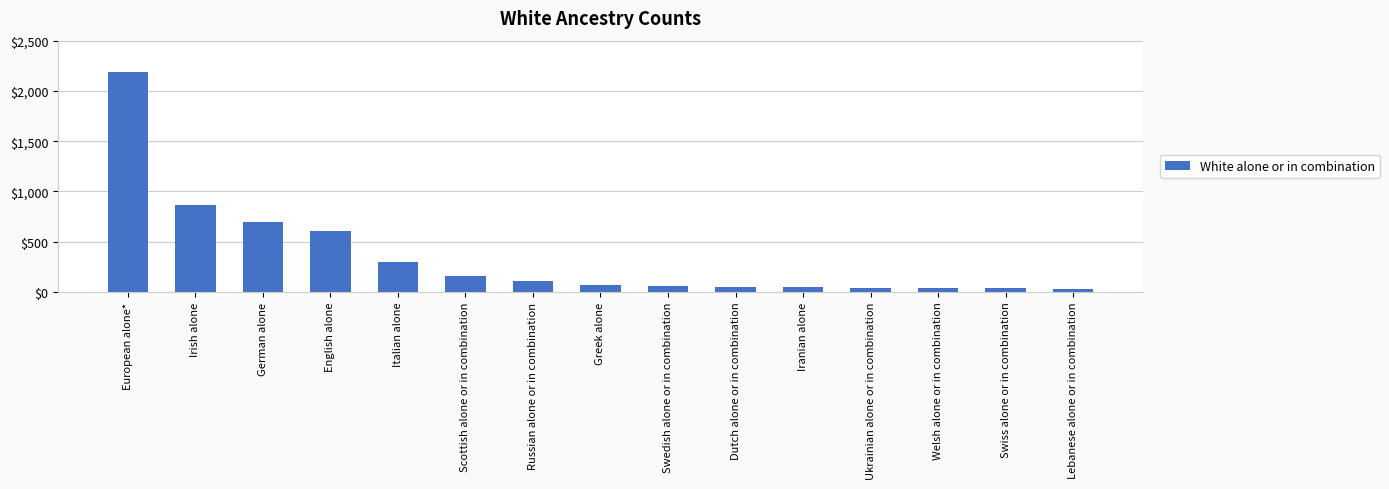

What is the value of the 3rd bar from the left?

692